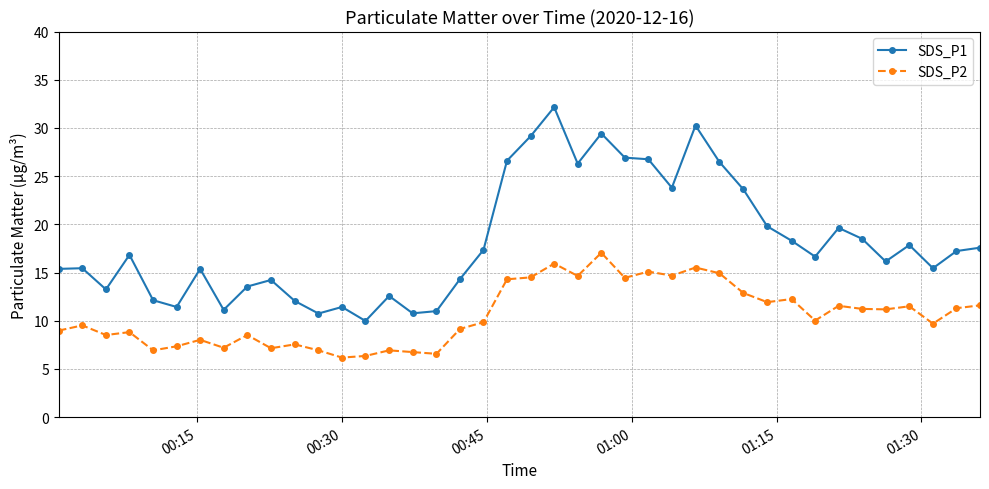

What is the minimum value for SDS_P2?

6.2